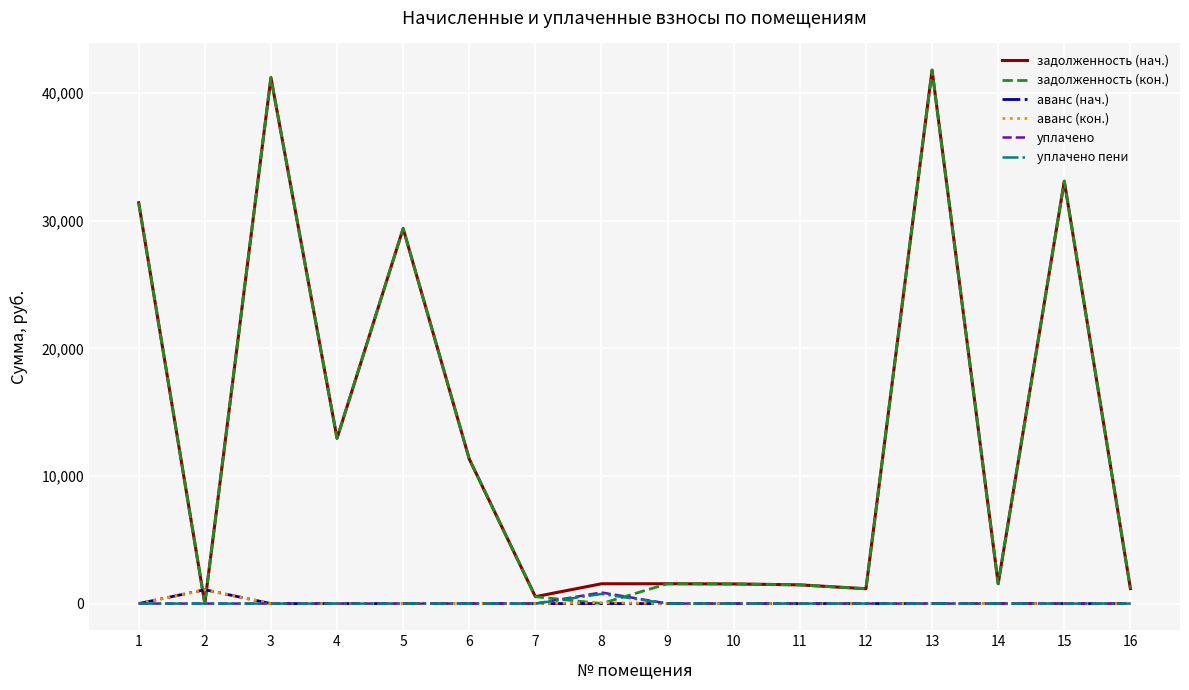

What is the total value across all series at 9?

3109.4